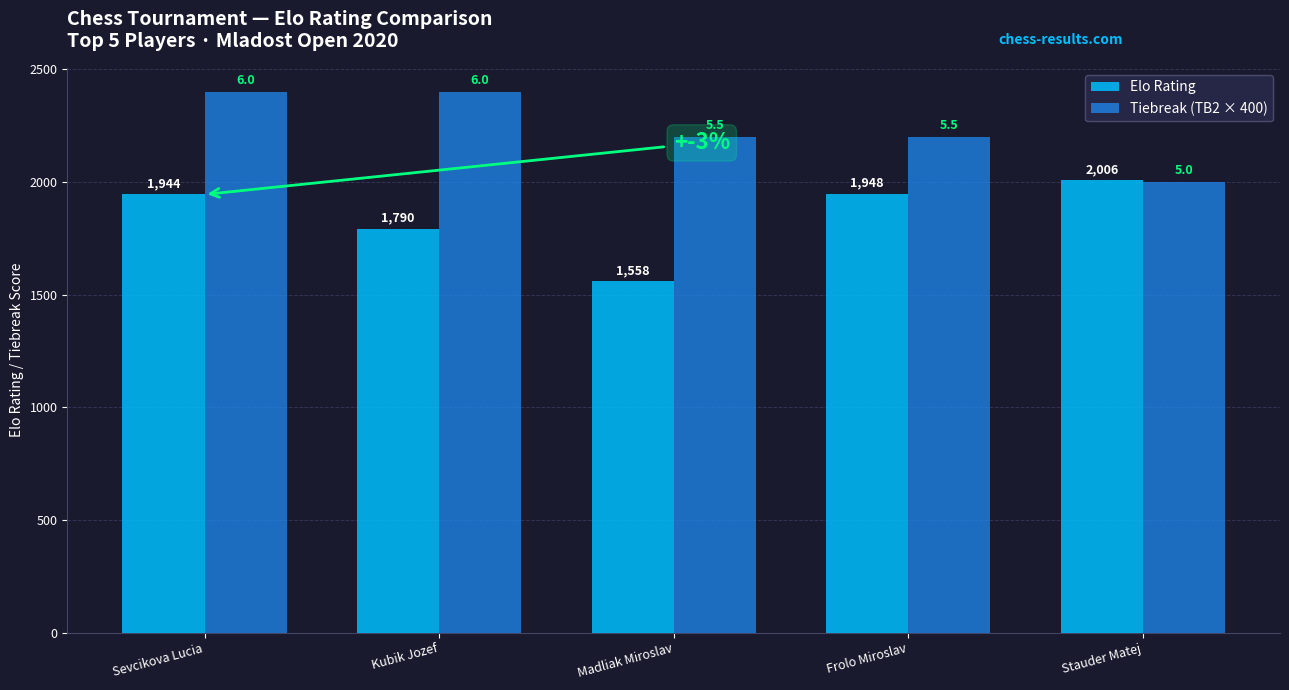

Reading left to right, list all the values displayed in this chart.

Elo Rating: 1944	1790	1558	1948	2006
Tiebreak (TB2 × 400): 2400	2400	2200	2200	2000